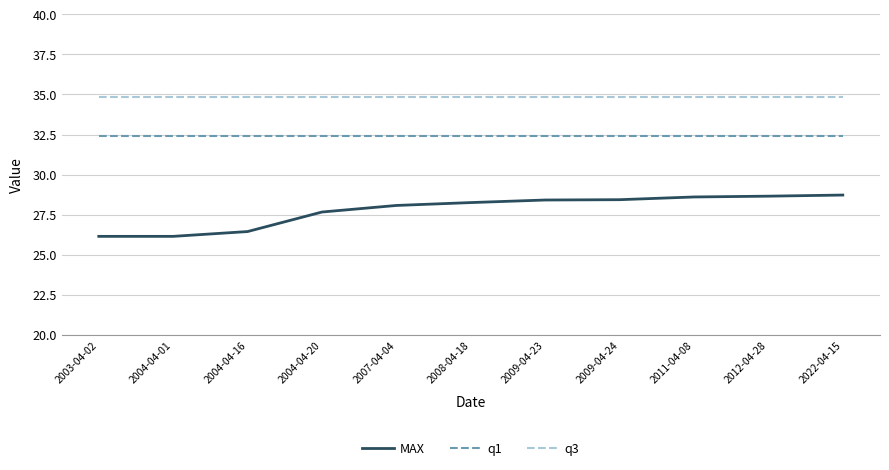

What is the greatest value displayed?

34.9